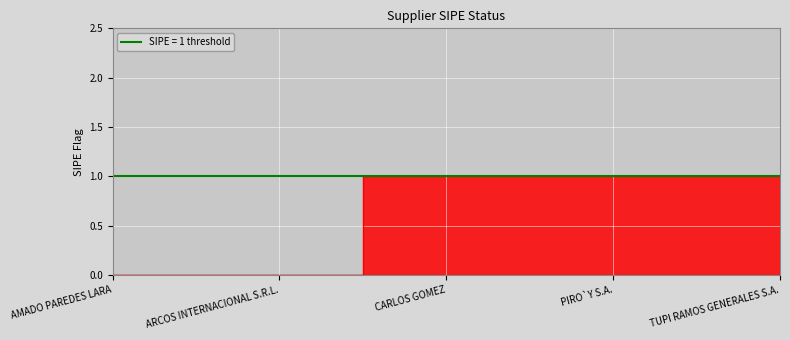

Rank the categories by value from highest to lowest.

CARLOS GOMEZ, PIRO`Y S.A., TUPI RAMOS GENERALES S.A., AMADO PAREDES LARA, ARCOS INTERNACIONAL S.R.L.